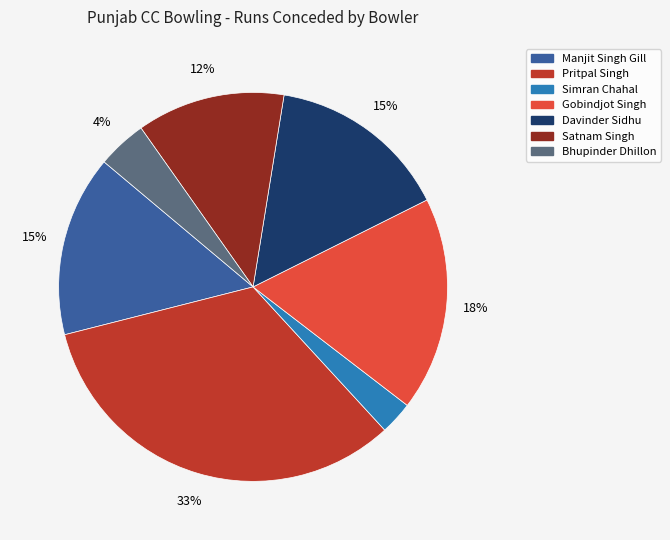

To the nearest percent, what is the combined percentage of Gobindjot Singh and Manjit Singh Gill?

33%